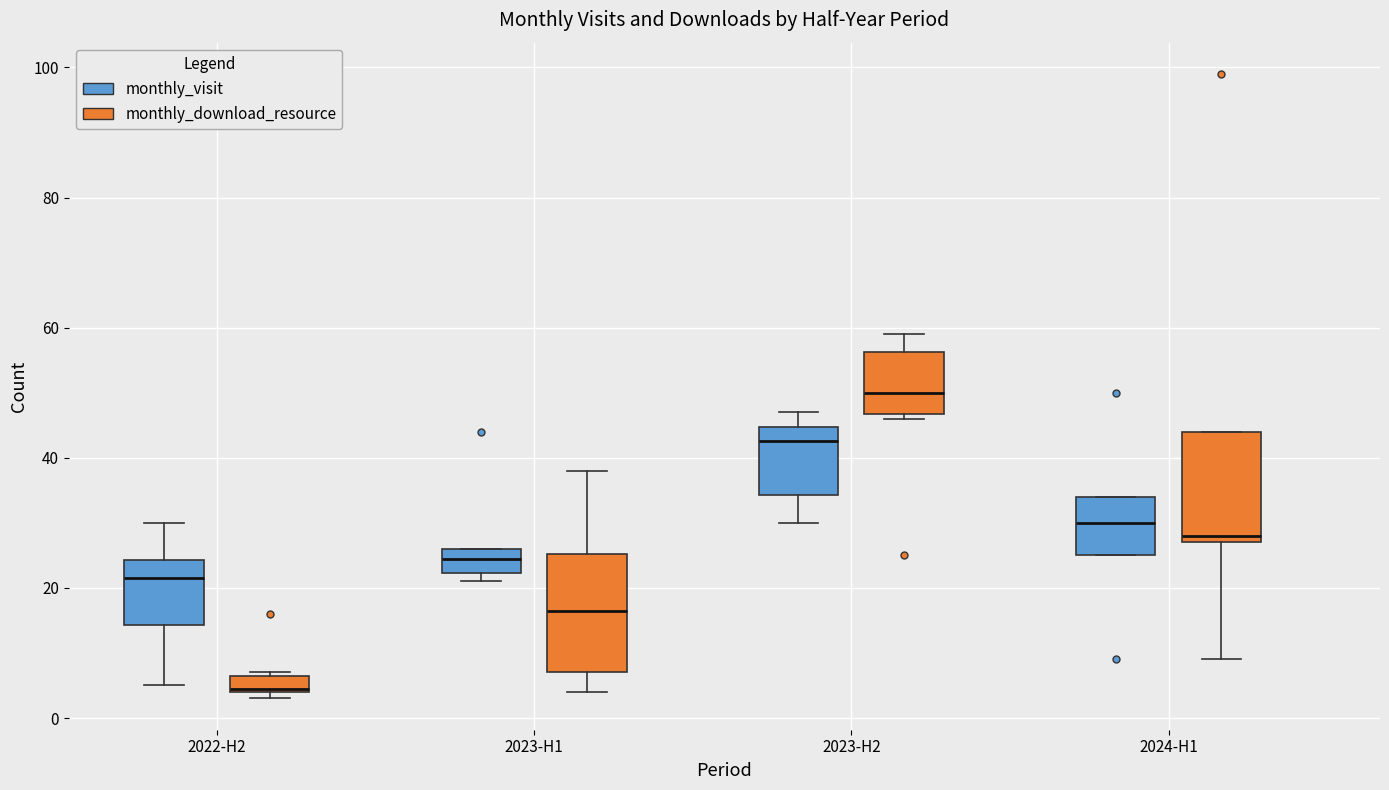

Which box's median line is the highest?

2023-H2 (monthly_download_resource)